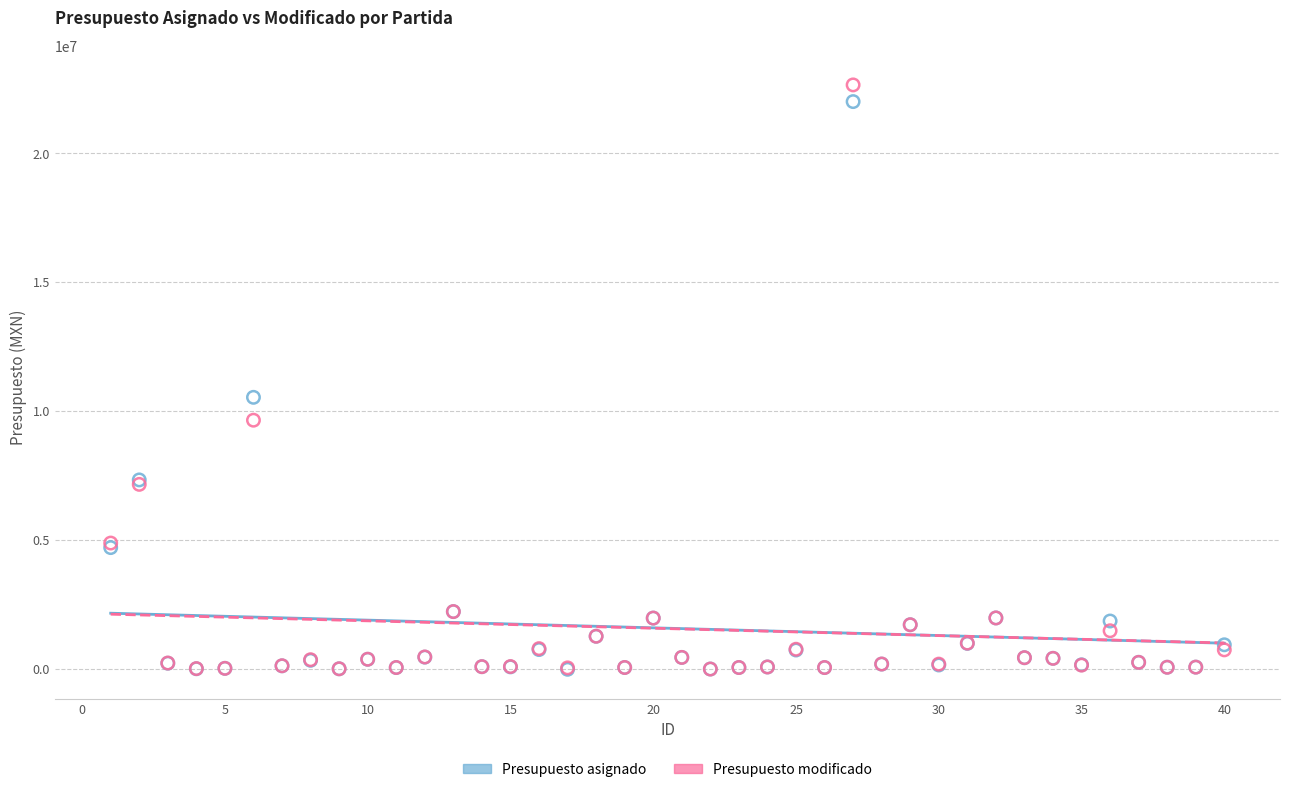

Across all series, what Y value is closest to 11327026?

10543126